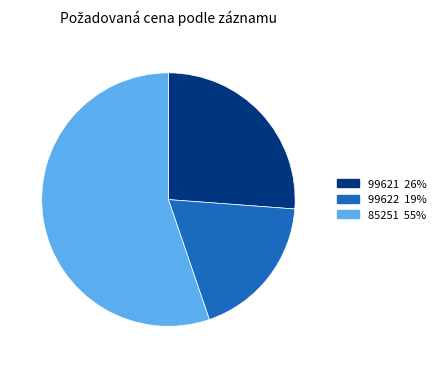

Do 99621 and 99622 together represent more than half of the pie?

No